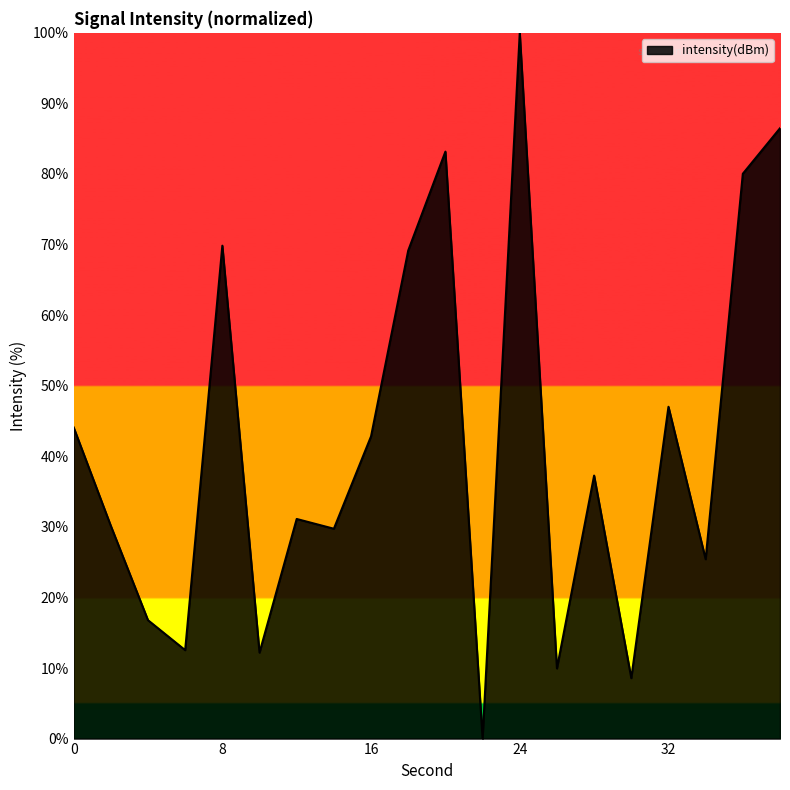

Does the chart display data point markers on the line(s)?

No